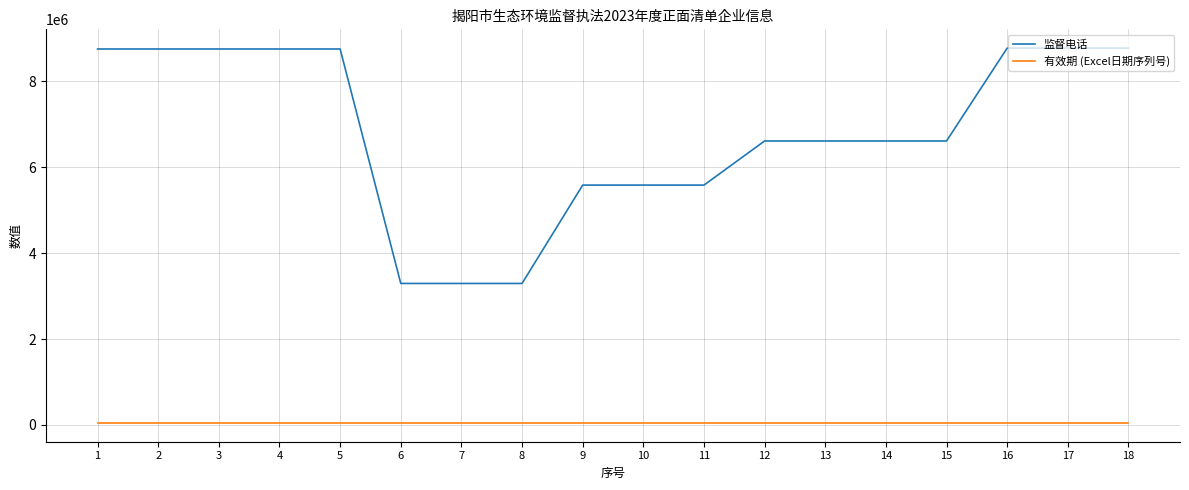

What is the difference between the maximum and minimum values in the 监督电话 series?

5481979